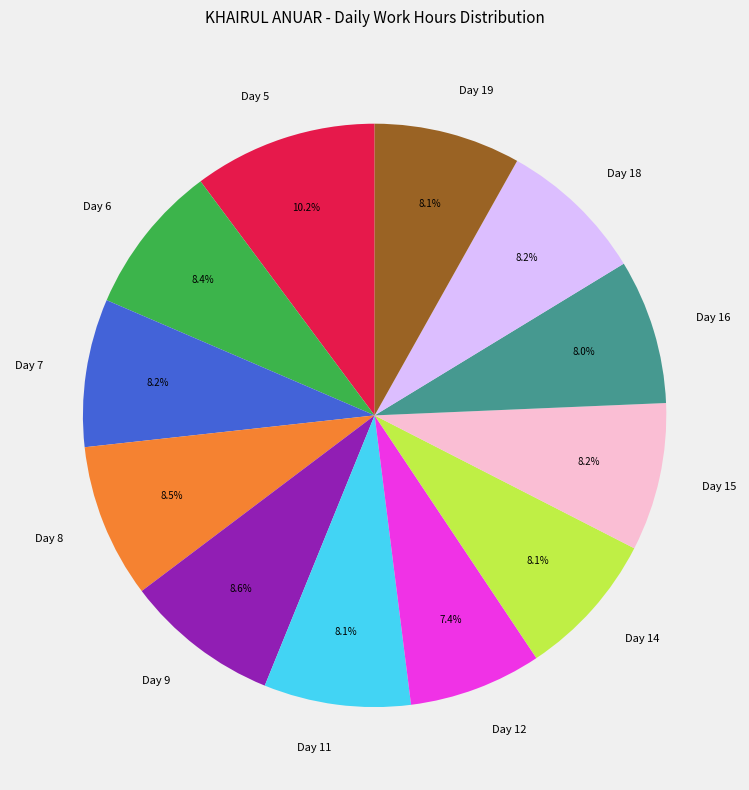

The Day 14 slice represents 8% of the pie. True or false?

True